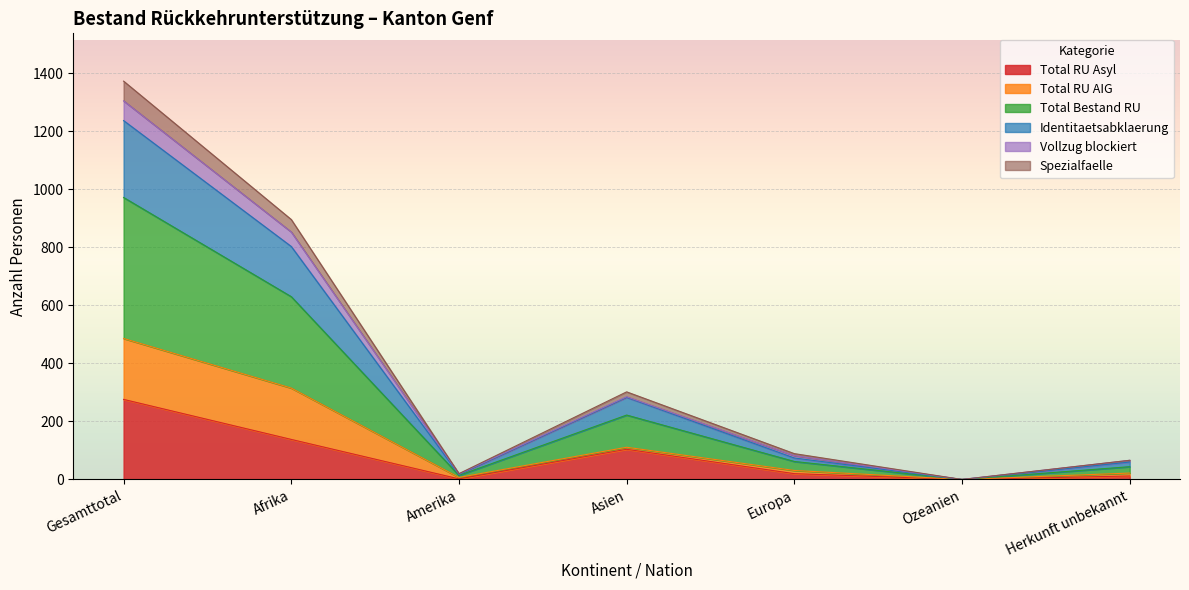

What is the label of the 1st point from the right?

Herkunft unbekannt